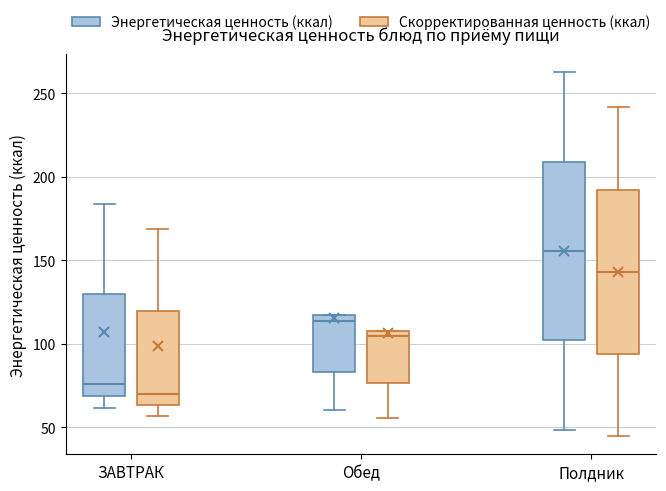

Which box is the tallest, from its lower edge to its upper edge?

Полдник (Энергетическая ценность (ккал))